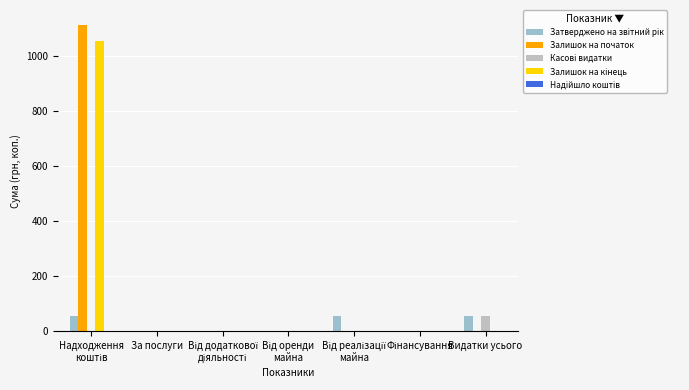

The value of Залишок на початок at За послуги is 0.0. True or false?

True